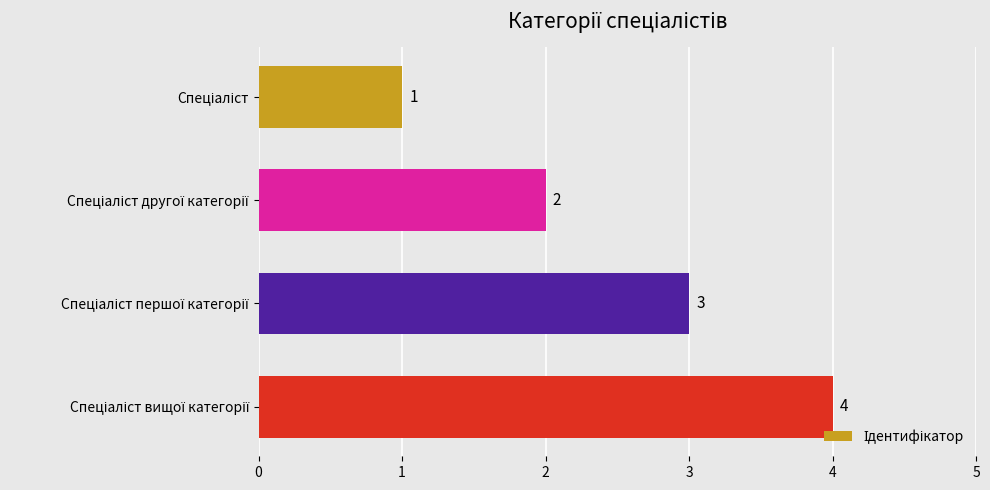

What is the value of the 1st bar from the top?

1